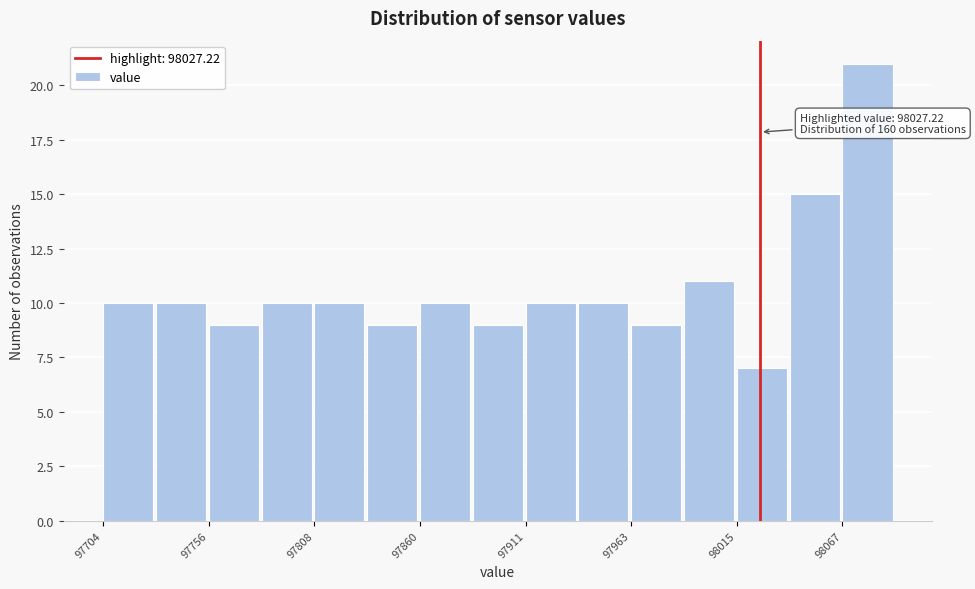

Around what value on the x-axis is the tallest bar? Give the approximate position of its centre, as read against the axis.

98080